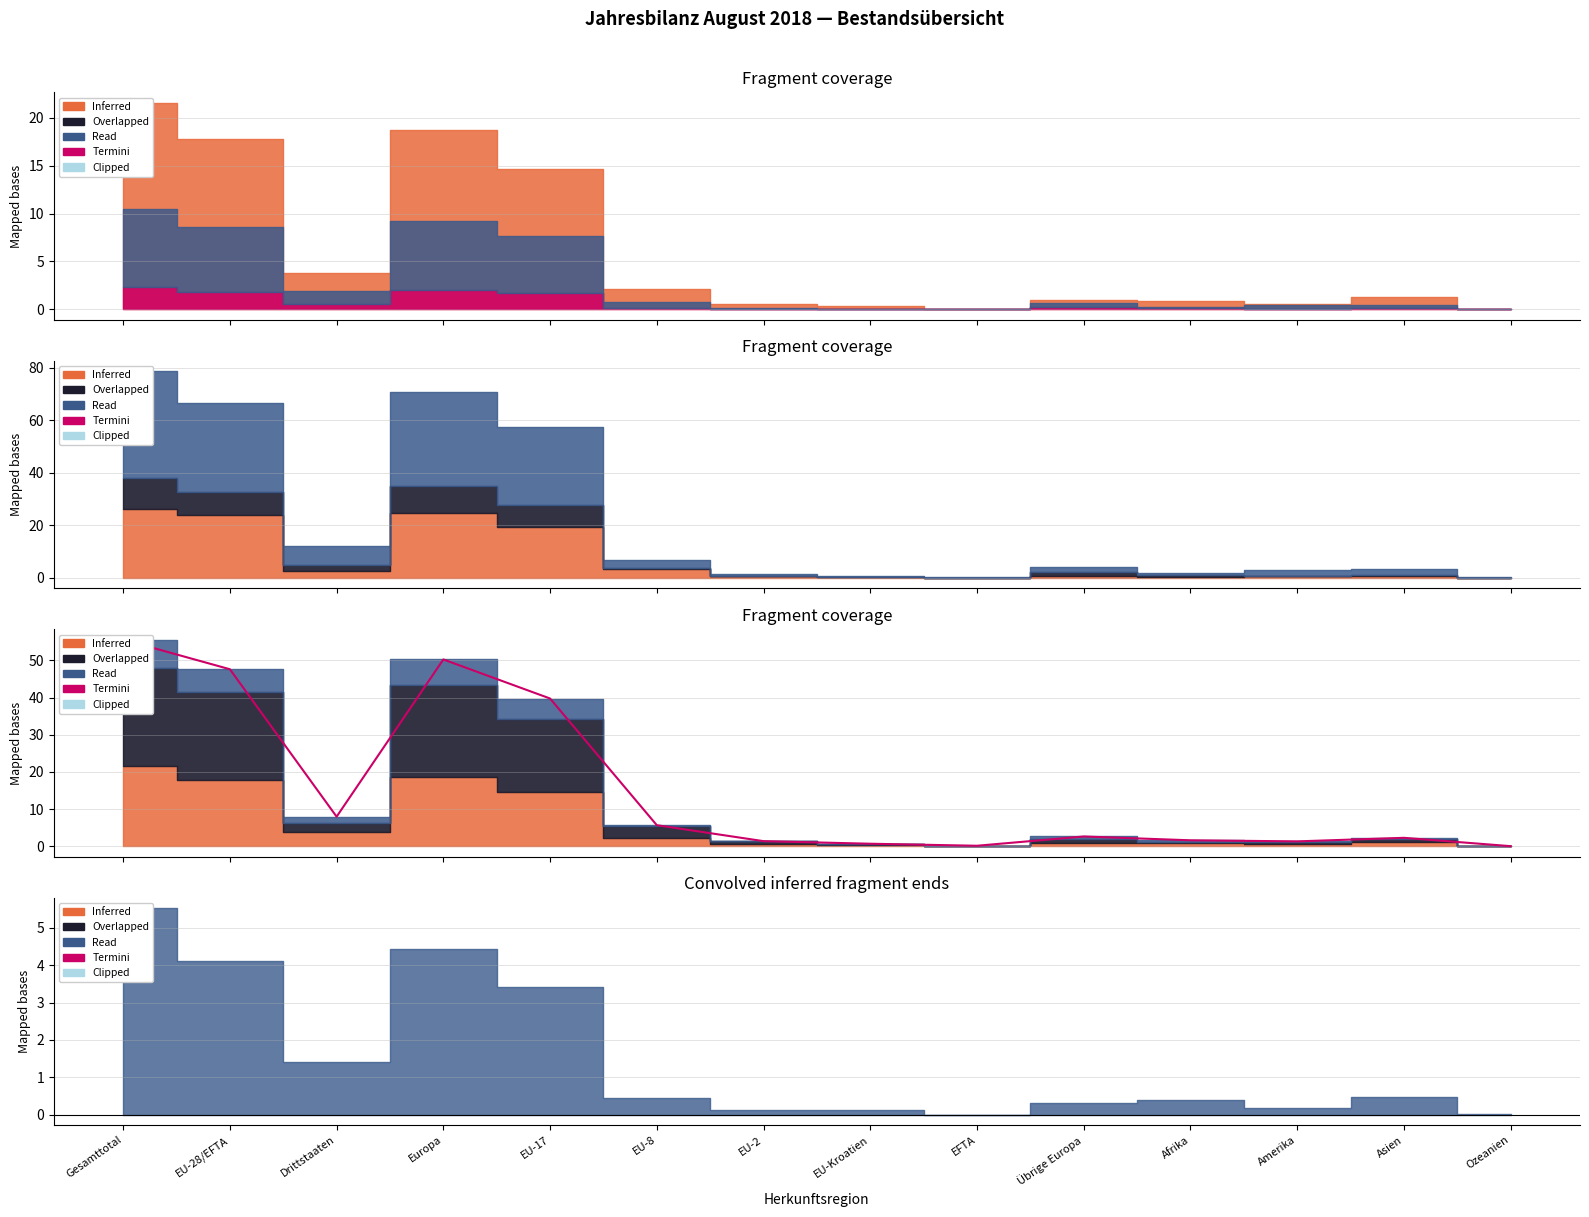

How many lines are shown in the chart?

1